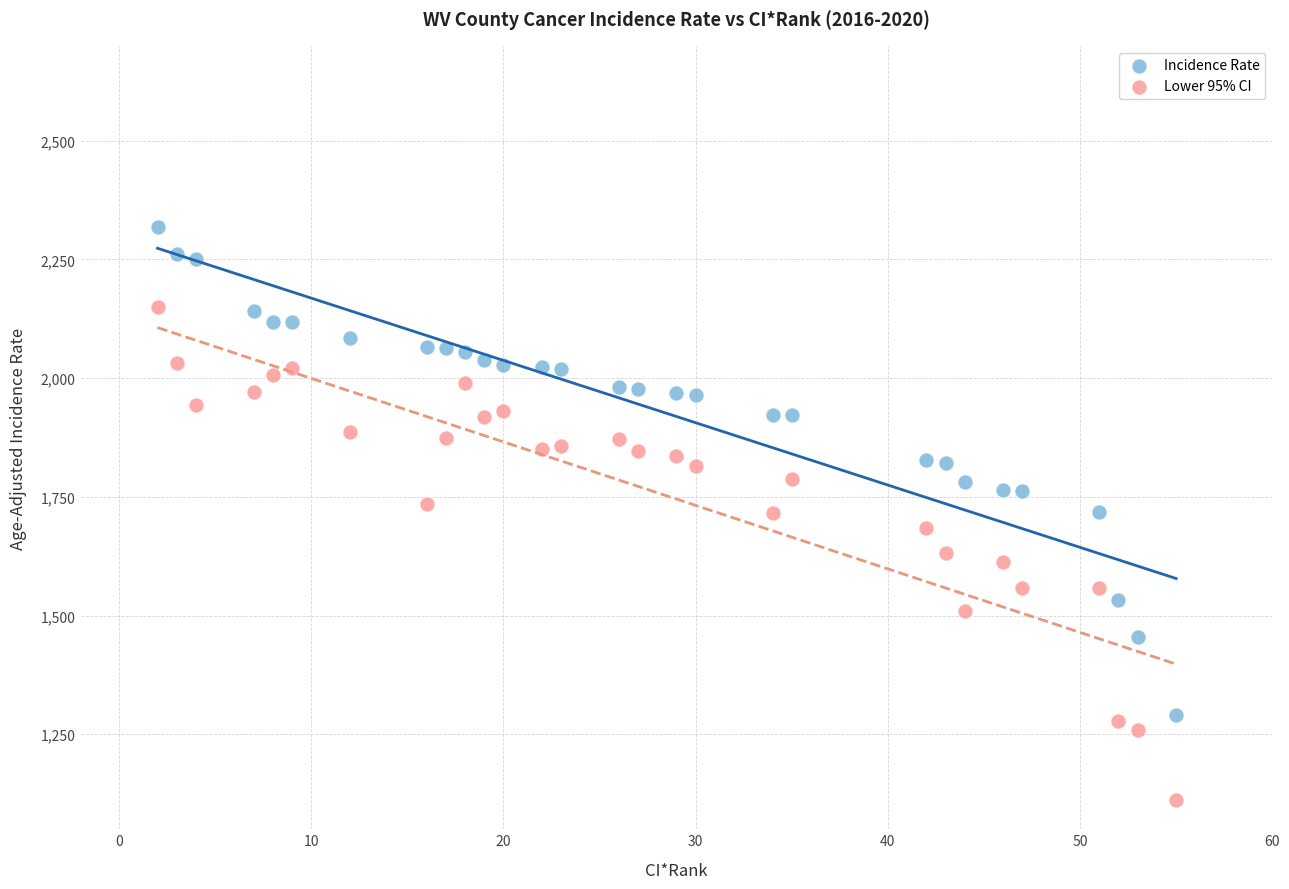

What are all the series names shown in the legend?

Incidence Rate, Lower 95% CI